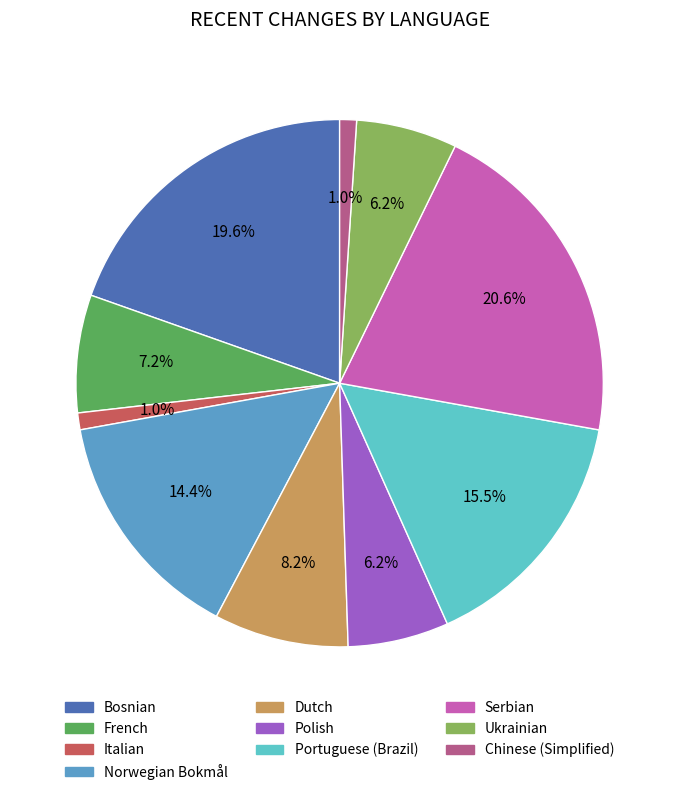

Is there any slice that represents more than half of the pie?

No